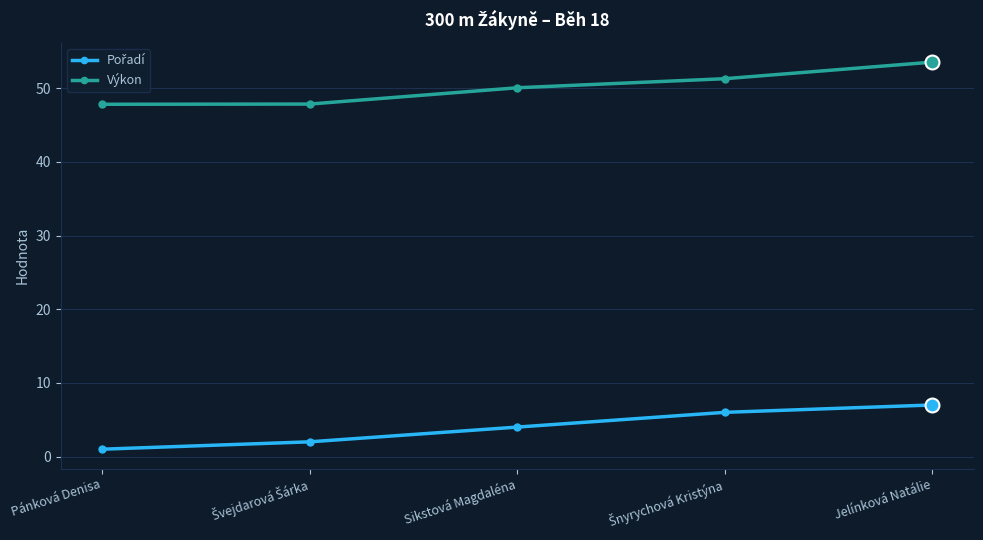

What is the label of the 5th point from the left?

Jelínková Natálie